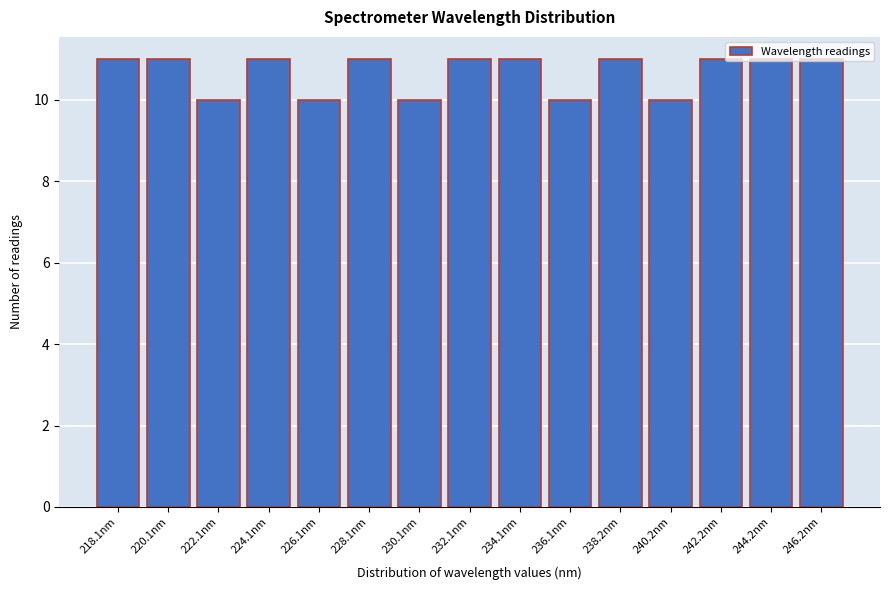

What is the average value?

11